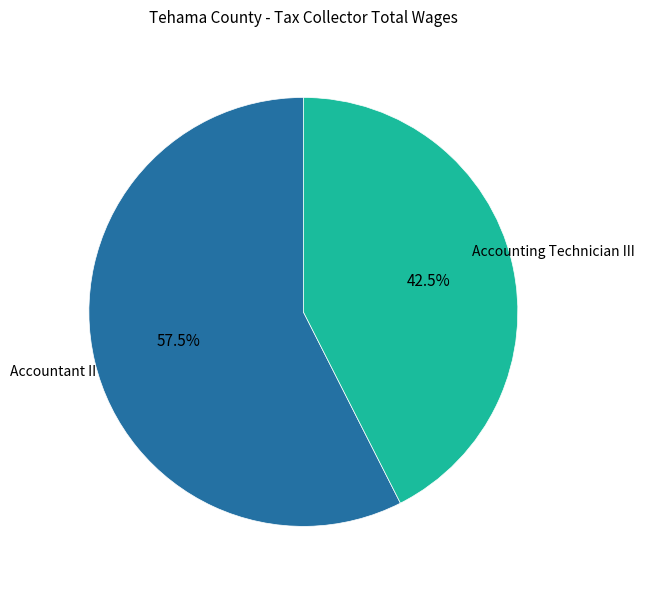

What is the largest slice in the pie chart?

Accountant II